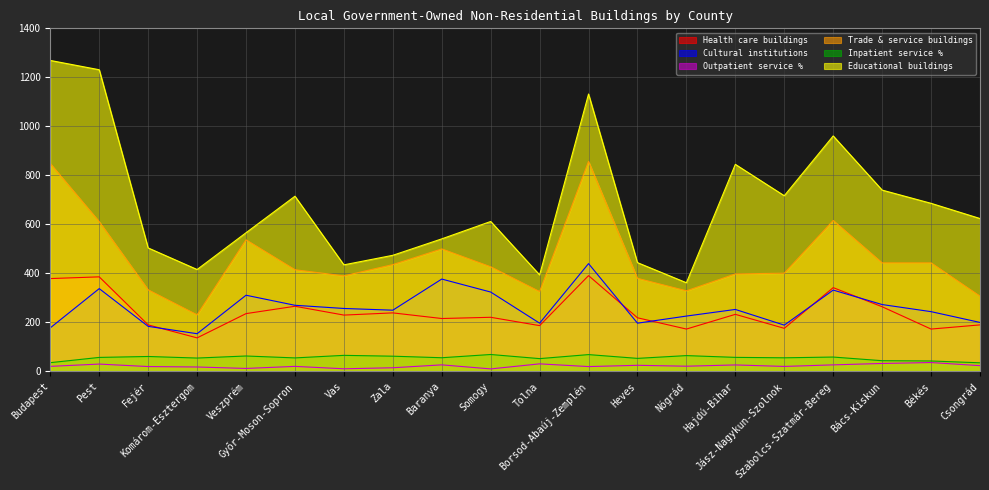

Reading right to left, transcribe all the data shown in this chart.

Health care buildings: 190.0	173.0	264.0	342.0	176.0	233.0	173.0	219.0	391.0	187.0	221.0	216.0	239.0	230.0	266.0	236.0	137.0	190.0	386.0	379.0
Cultural institutions: 200.0	244.0	273.0	332.0	189.0	253.0	226.0	197.0	440.0	197.0	324.0	377.0	250.0	257.0	270.0	311.0	154.0	184.0	338.0	178.0
Outpatient service %: 23.7	36.4	32.6	26.9	20.5	26.6	21.4	25.1	19.9	31.0	10.4	26.9	15.1	10.9	20.7	12.3	18.2	20.0	30.1	20.8
Trade & service buildings: 307.0	443.0	443.0	616.0	401.0	398.0	329.0	380.0	857.0	326.0	427.0	500.0	436.0	390.0	415.0	537.0	231.0	333.0	611.0	848.0
Inpatient service %: 35.3	42.8	43.9	58.8	55.7	57.5	64.7	53.4	68.8	52.4	69.2	56.0	62.3	65.7	55.3	63.1	54.7	61.1	57.3	35.9
Educational buildings: 624.0	686.0	740.0	961.0	717.0	845.0	362.0	444.0	1132.0	394.0	612.0	541.0	474.0	435.0	715.0	566.0	416.0	504.0	1231.0	1269.0